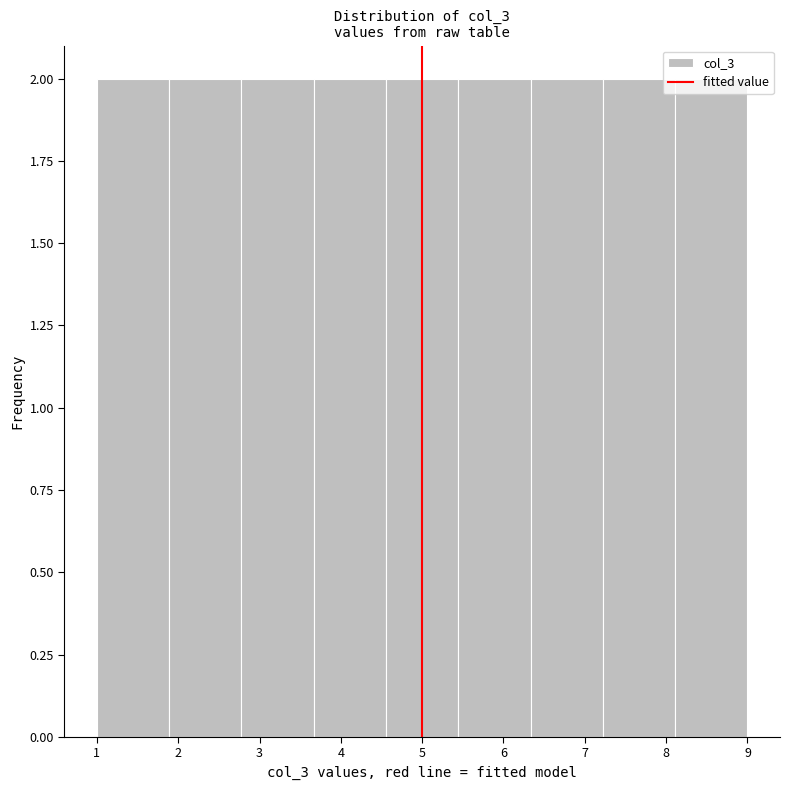

How tall is the bar that spans 8.1 to 9.0 on the x-axis? Neither the bar edges nor the heights are printed on the chart, so give them approximately, as read against the axes.

2